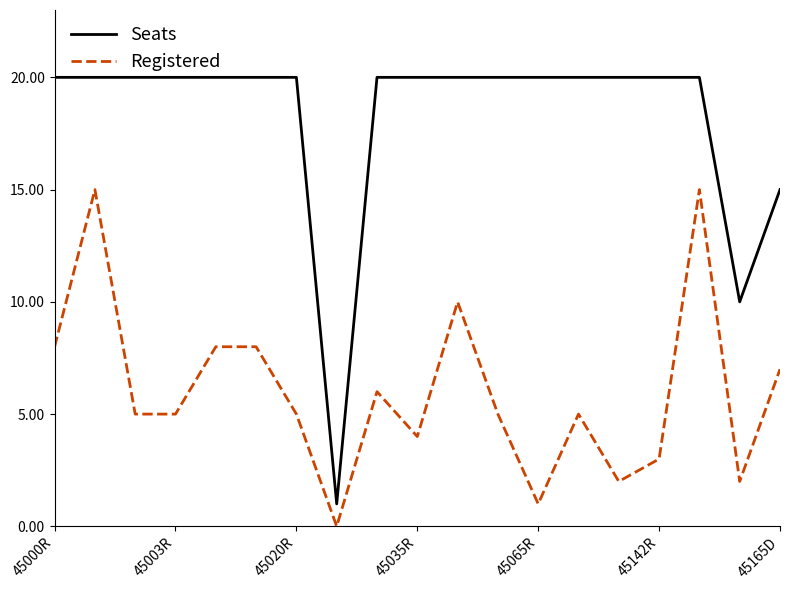

What is the difference between the maximum and minimum values in the Registered series?

15